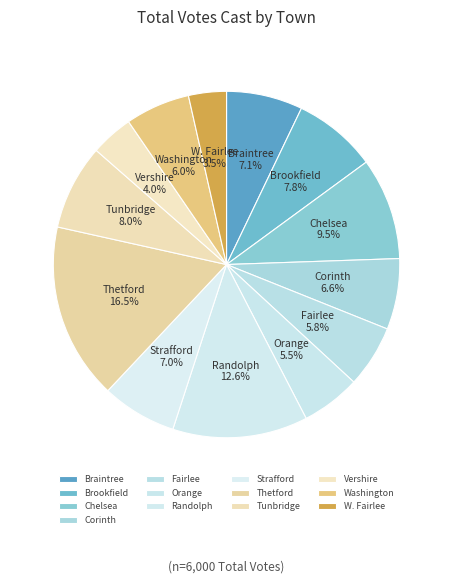

To the nearest percent, what is the difference between the largest and smallest slice percentages?

13%